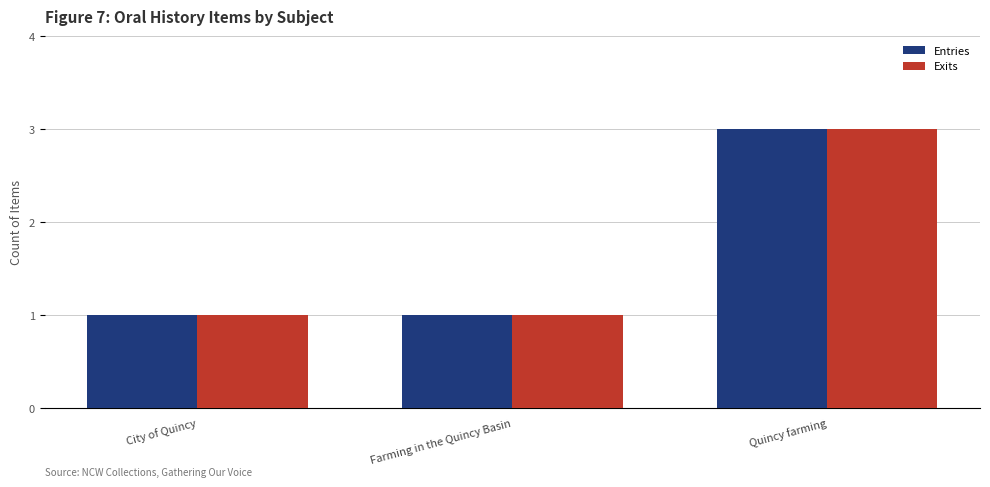

What is the average value of the Exits series?

2